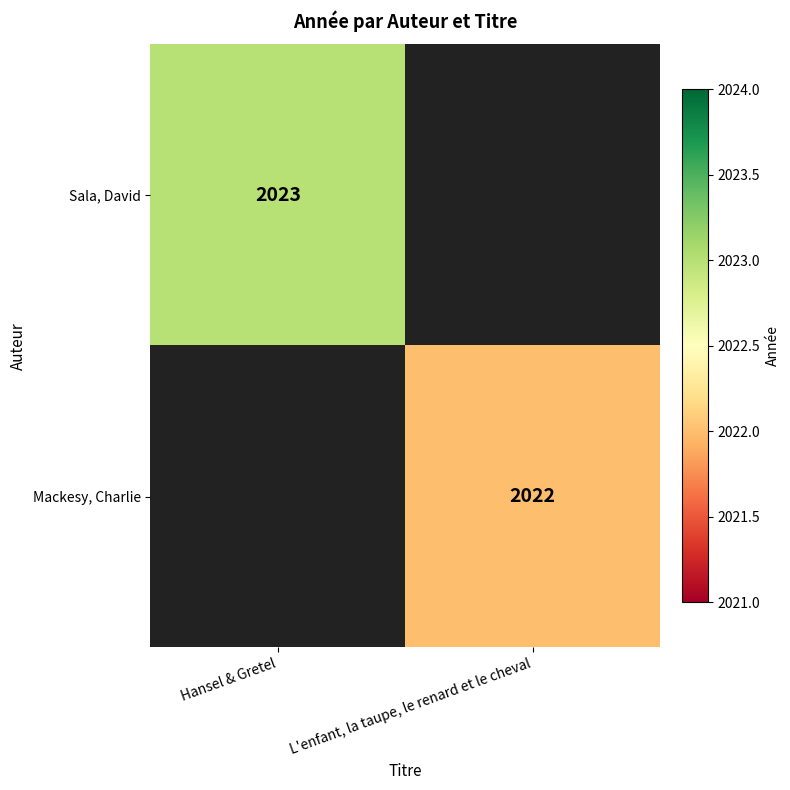

Which category has the lowest value across all series?

L'enfant, la taupe, le renard et le cheval